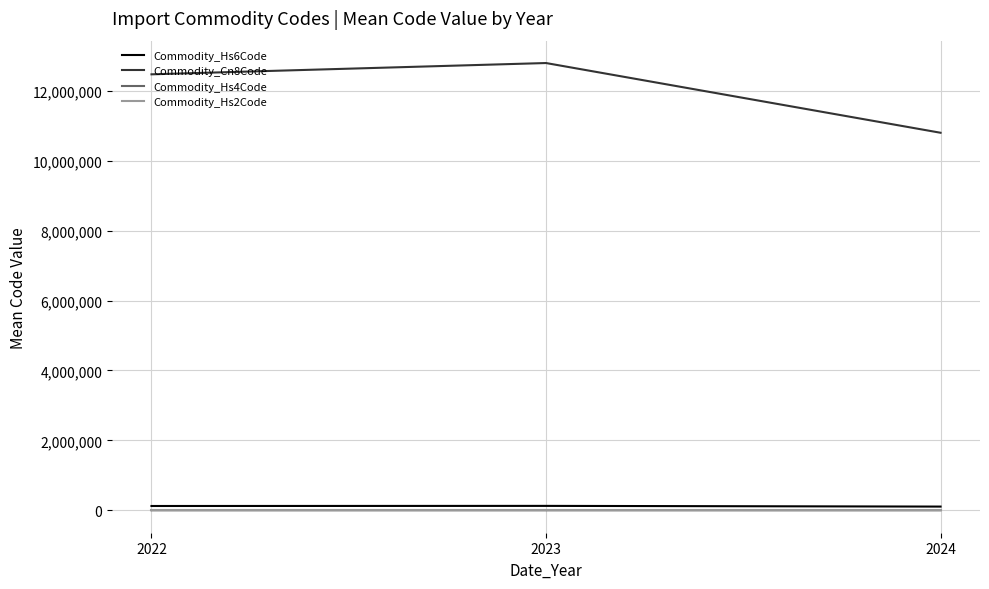

Is the value of Commodity_Cn8Code at 2023 greater than the value of Commodity_Hs6Code at 2024?

Yes